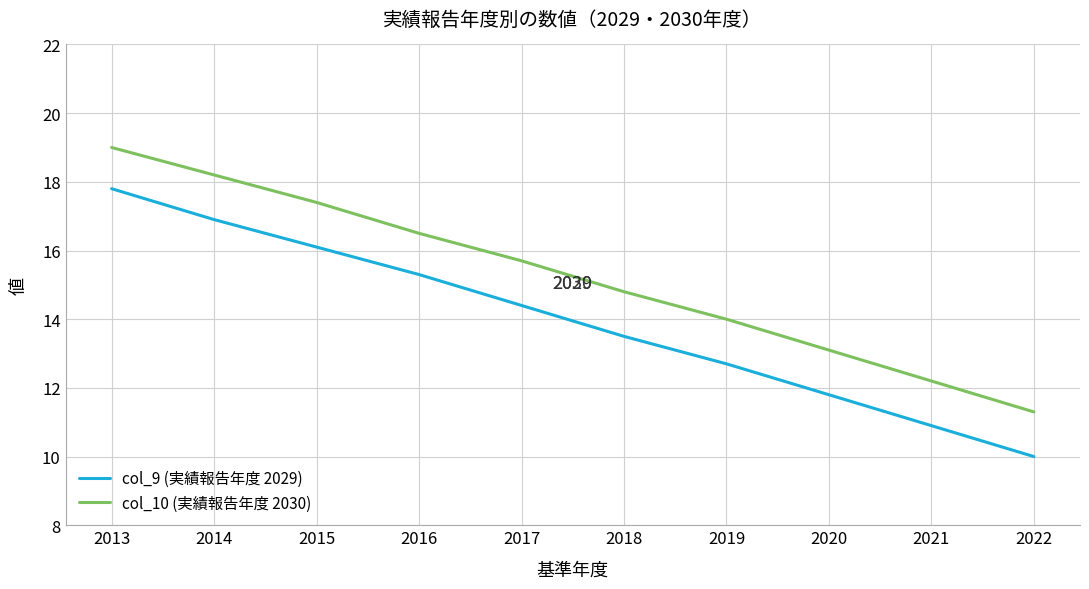

Which series has the widest spread of values?

col_9 (実績報告年度 2029)